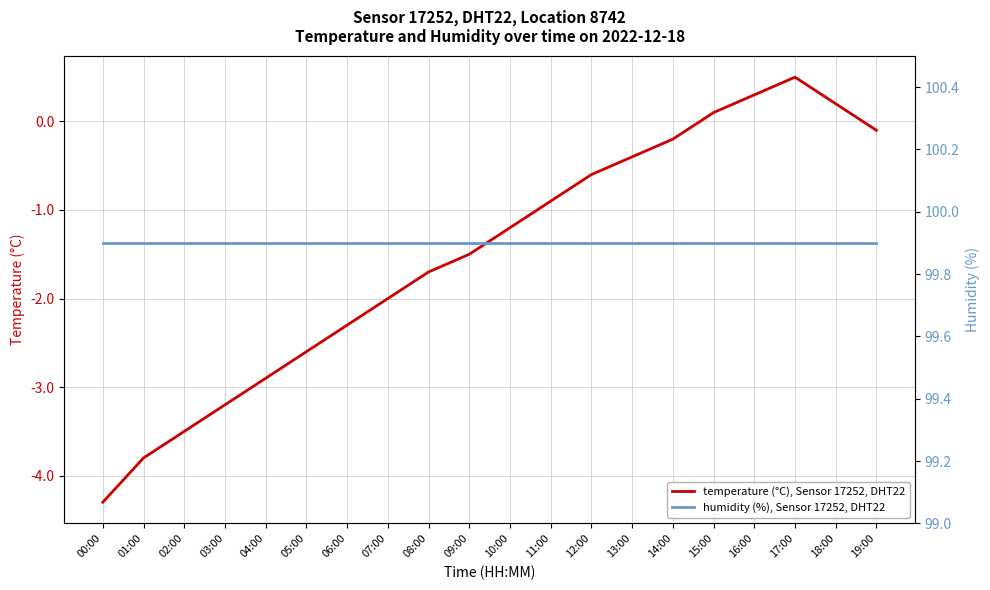

Rank the series by their average value, from lowest to highest.

temperature (°C), Sensor 17252, DHT22, humidity (%), Sensor 17252, DHT22